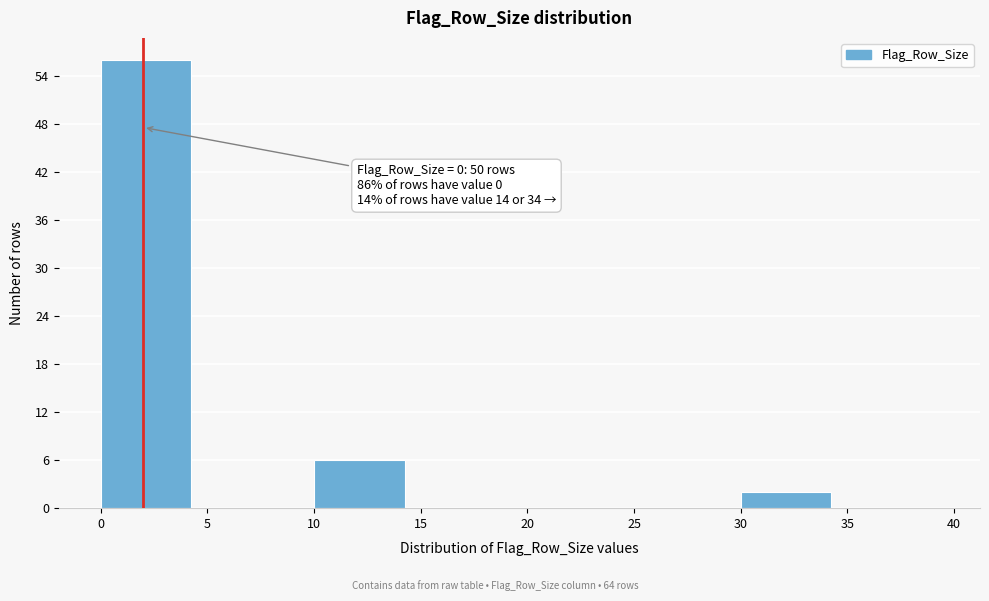

Which range on the x-axis has the tallest bar?

0 to 5